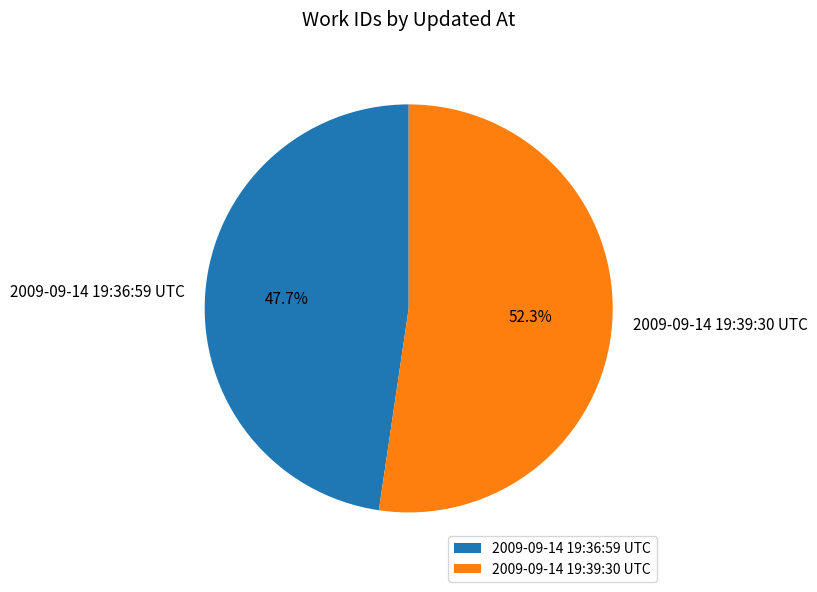

How many slices are in this pie chart?

2